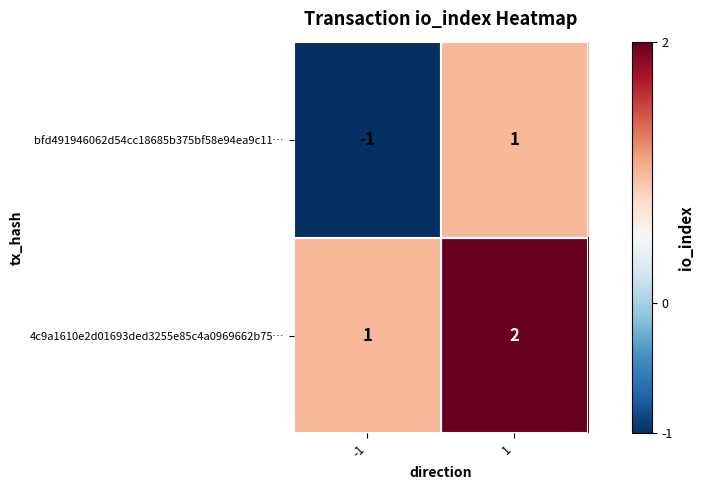

Is the value of bfd491946062d54cc18685b375bf58e94ea9c11… at -1 greater than the value of 4c9a1610e2d01693ded3255e85c4a0969662b75… at -1?

No